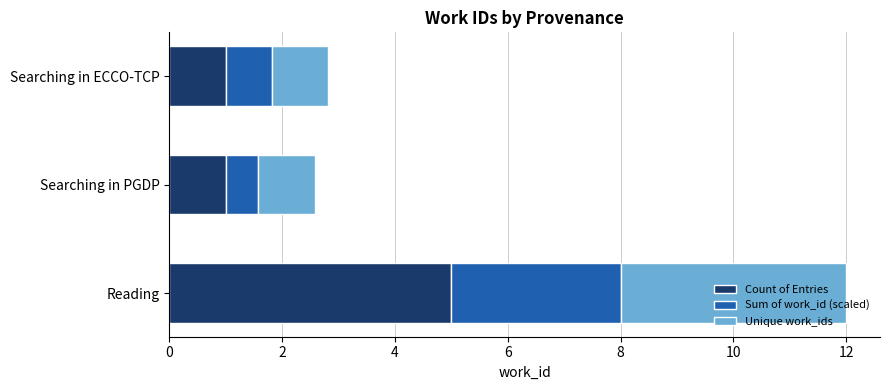

At which label does Count of Entries reach its peak?

Reading